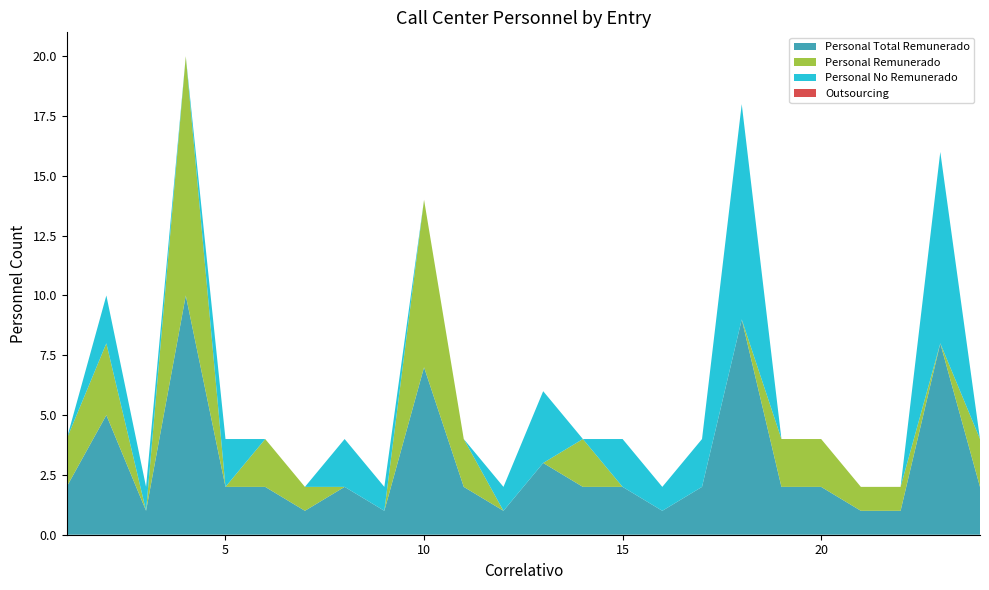

Reading left to right, list all the values displayed in this chart.

Personal Total Remunerado: 2	5	1	10	2	2	1	2	1	7	2	1	3	2	2	1	2	9	2	2	1	1	8	2
Personal Remunerado: 2	3	0	10	0	2	1	0	0	7	2	0	0	2	0	0	0	0	2	2	1	1	0	2
Personal No Remunerado: 0	2	1	0	2	0	0	2	1	0	0	1	3	0	2	1	2	9	0	0	0	0	8	0
Outsourcing: 0	0	0	0	0	0	0	0	0	0	0	0	0	0	0	0	0	0	0	0	0	0	0	0